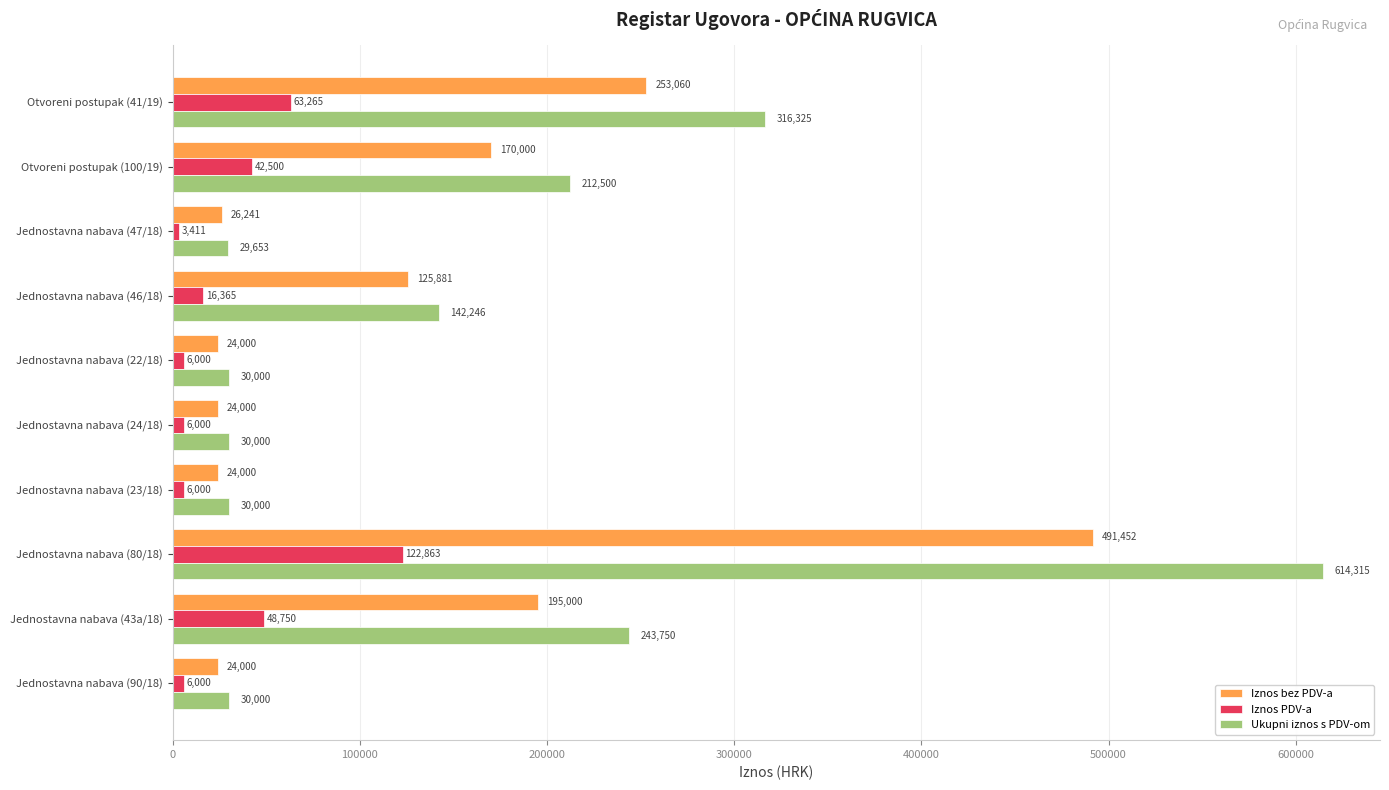

Rank the series by their average value, from highest to lowest.

Ukupni iznos s PDV-om, Iznos bez PDV-a, Iznos PDV-a